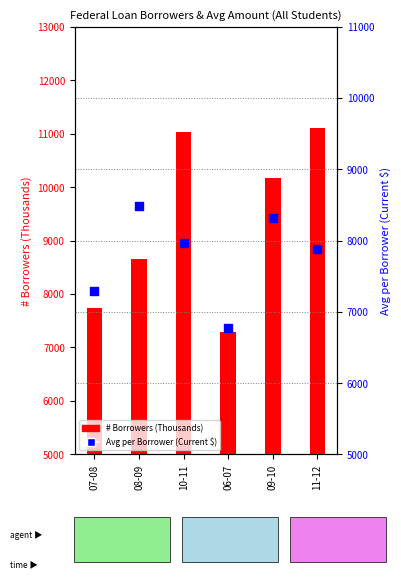

At how many categories does at least one series exceed 8868?

3